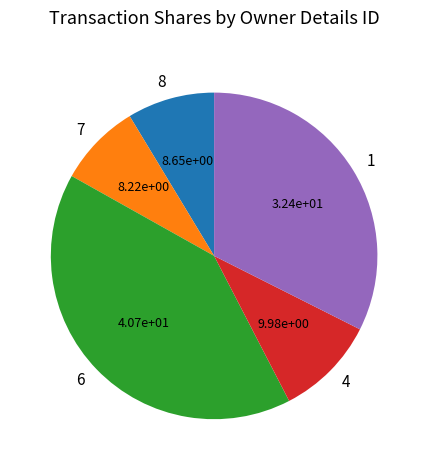

Approximately how many times larger is the value at 4 compared to 7?

1.2